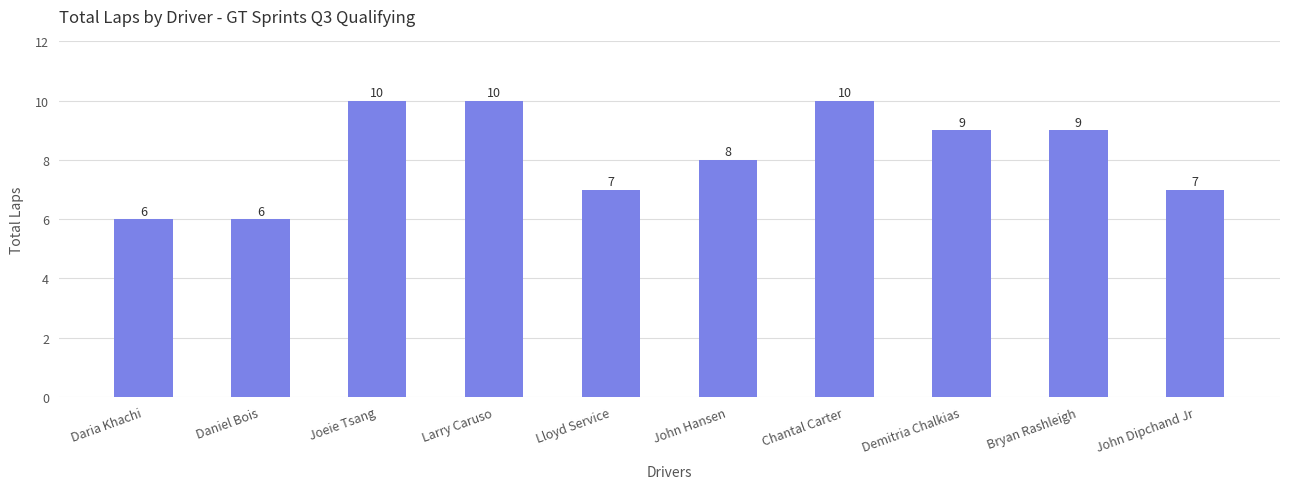

The value at Larry Caruso is 15. True or false?

False